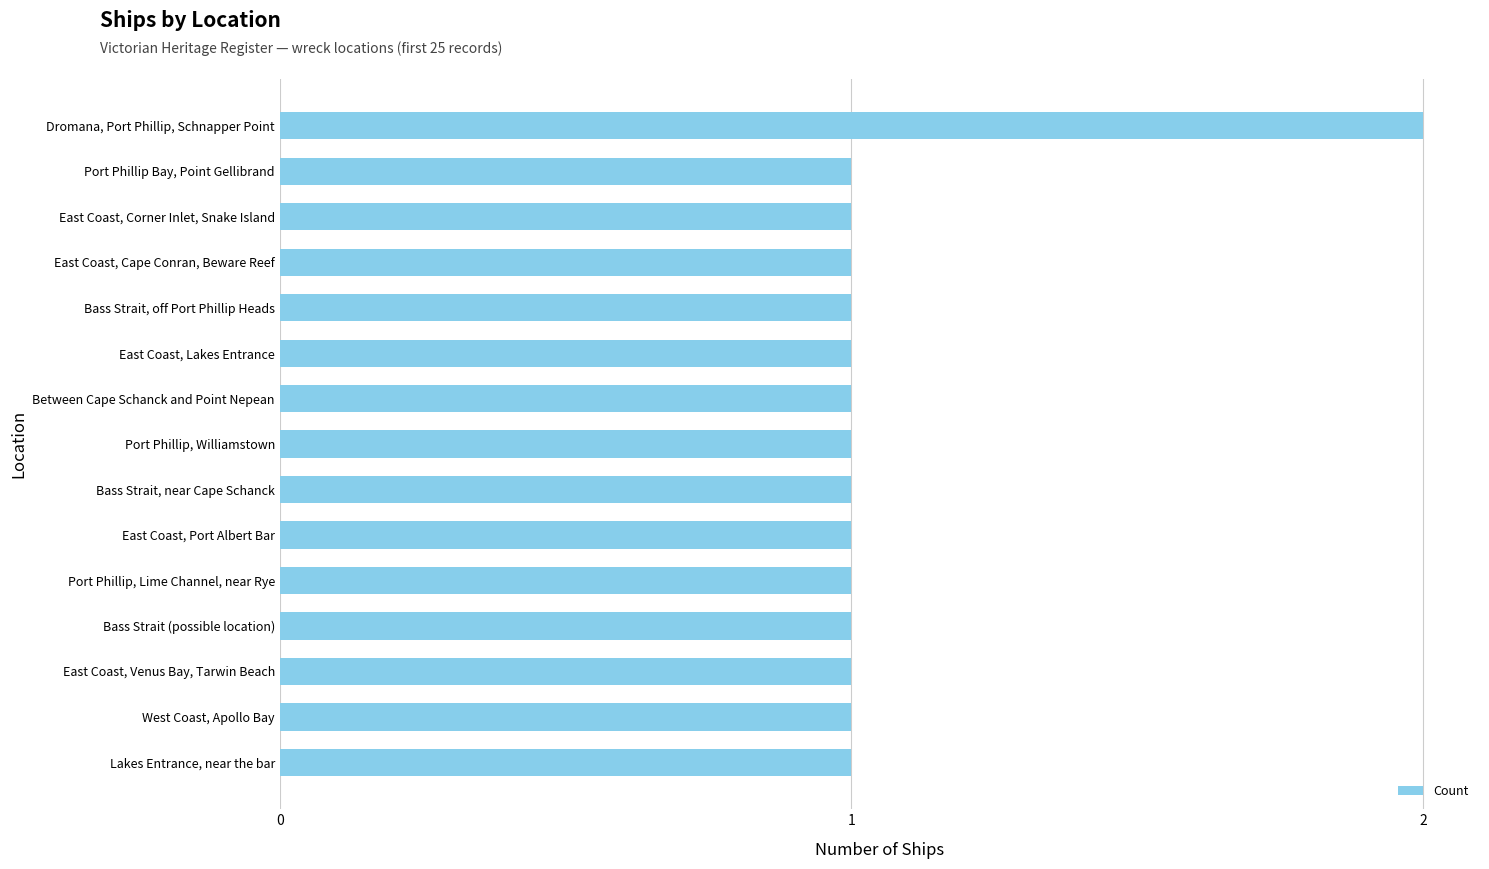

What is the sum of all values?

16